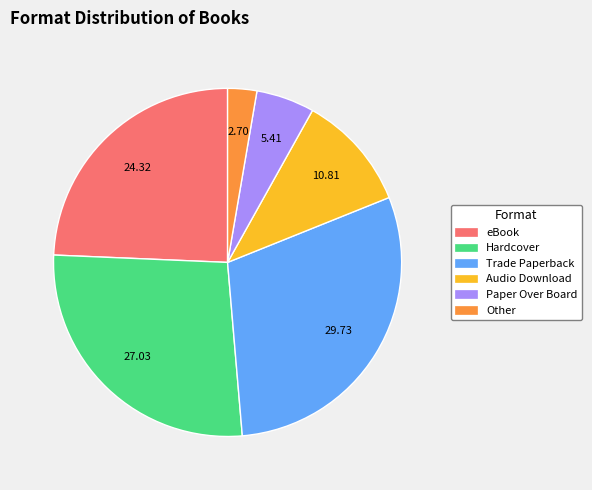

Do Other and Paper Over Board together represent more than half of the pie?

No